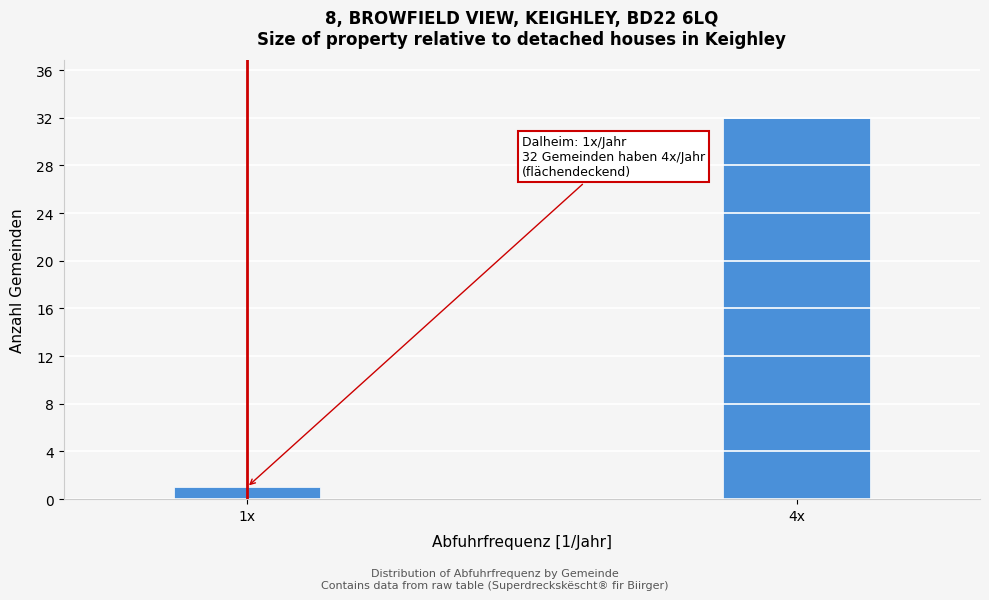

Reading left to right, transcribe all the data shown in this chart.

1x=1	4x=32